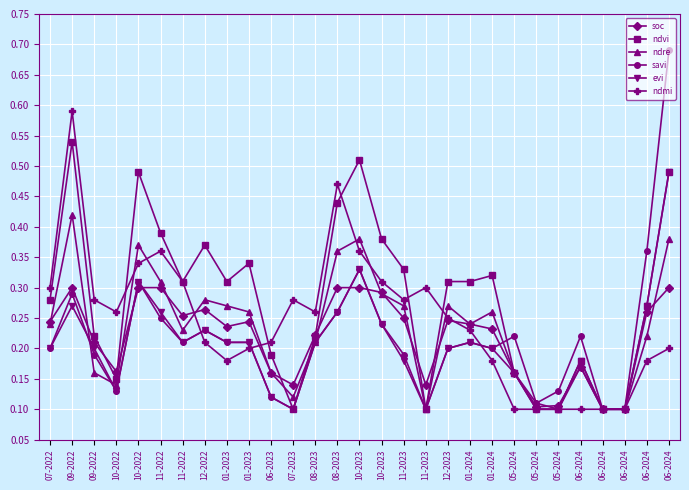

Rank the categories by evi value from highest to lowest.

06-2024, 10-2023, 10-2022, 09-2022, 06-2024, 11-2022, 08-2023, 10-2023, 12-2022, 11-2022, 01-2023, 01-2023, 08-2023, 01-2024, 07-2022, 09-2022, 12-2023, 01-2024, 11-2023, 06-2024, 05-2024, 10-2022, 06-2023, 07-2023, 11-2023, 05-2024, 05-2024, 06-2024, 06-2024